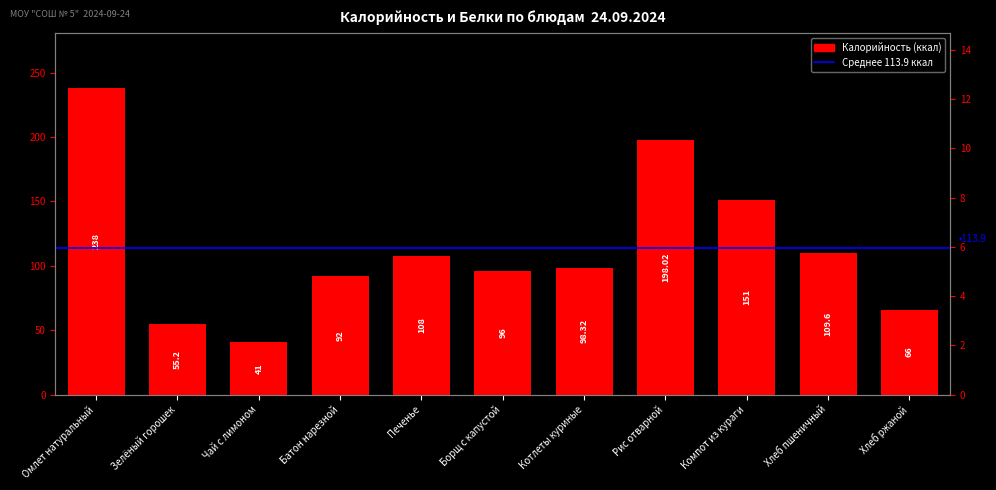

How many groups of bars are there?

11